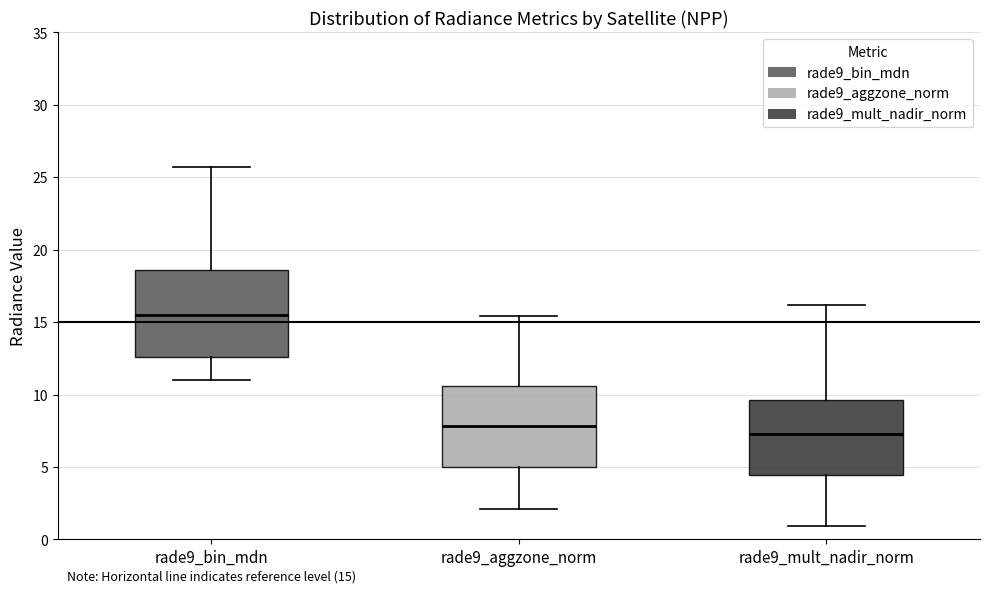

Which box's median line is the highest?

rade9_bin_mdn